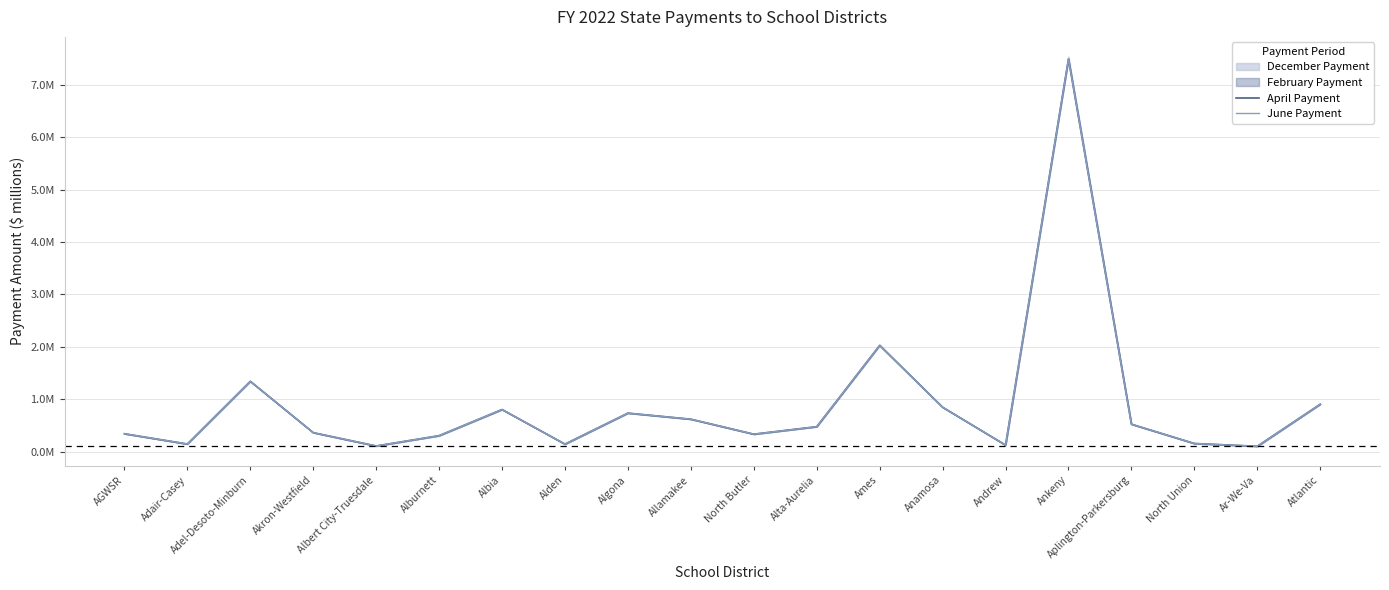

What is the label of the 7th point from the right?

Anamosa